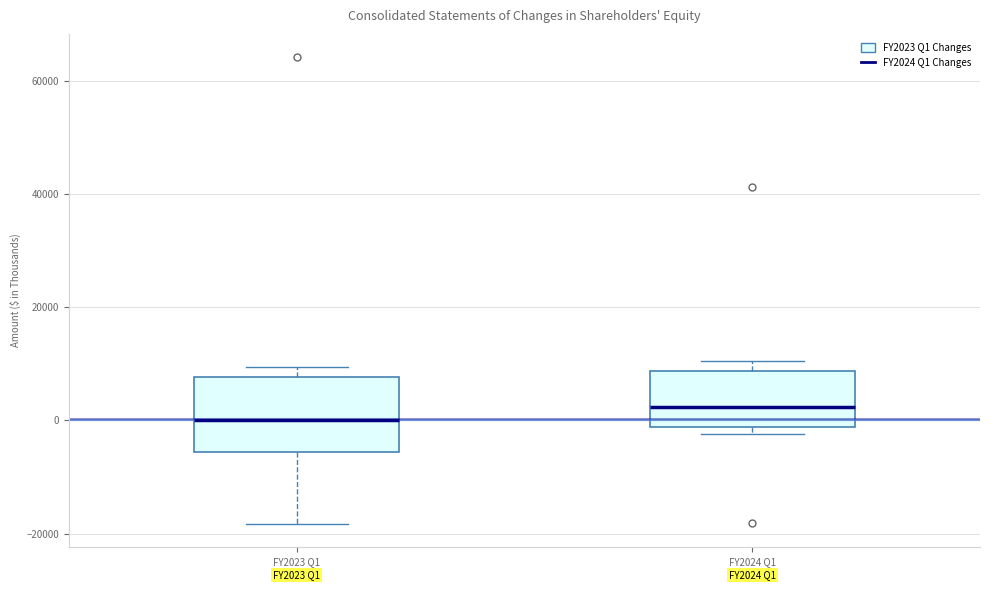

Reading left to right, transcribe this box plot: for each box, give where its median line is, the range the box spans, and where its two whiskers end, as read against the y-axis. The values are not printed on the chart, so give them approximately, as read against the axis.

FY2023 Q1: median 0, box -6000 to 8000, whiskers -18000 to 10000
FY2024 Q1: median 2000, box -2000 to 8000, whiskers -2000 (just below the box's lower edge) to 10000